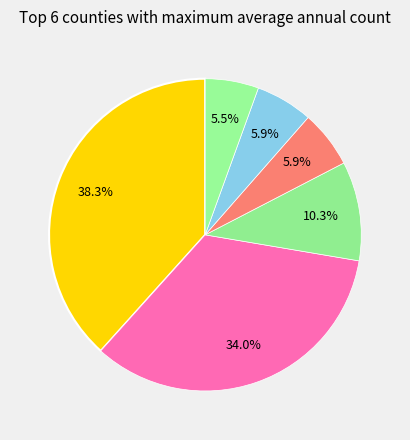

How many segments does this pie chart have?

6